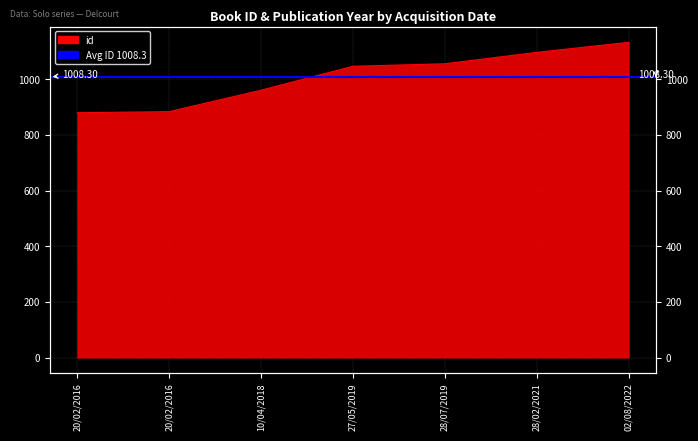

How many lines are shown in the chart?

1